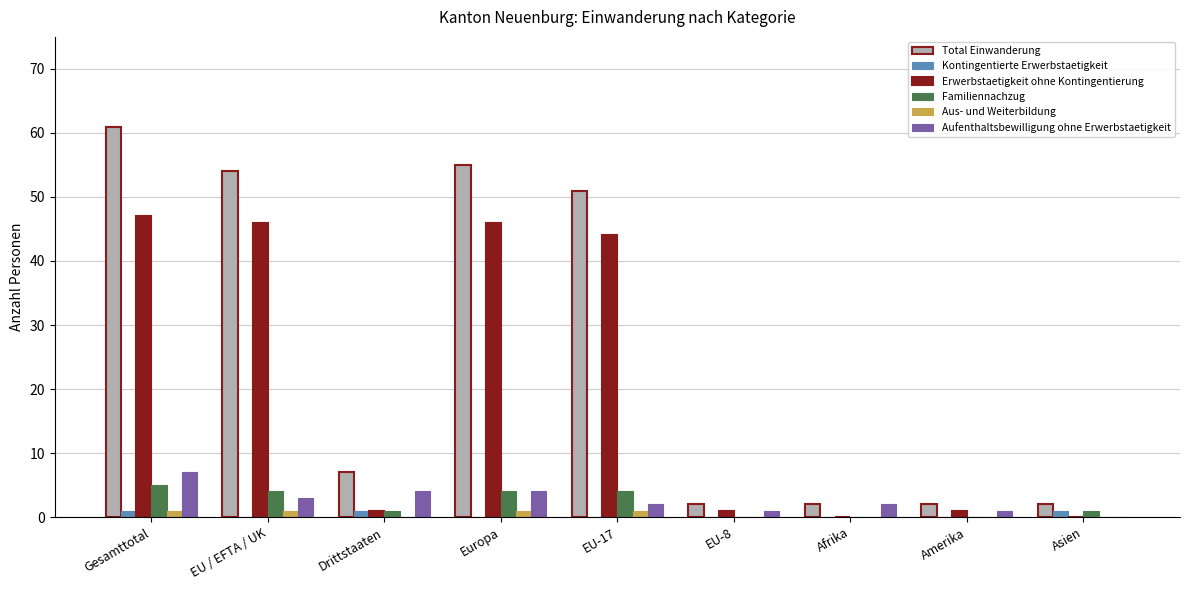

What is the sum of all Aufenthaltsbewilligung ohne Erwerbstaetigkeit values?

24